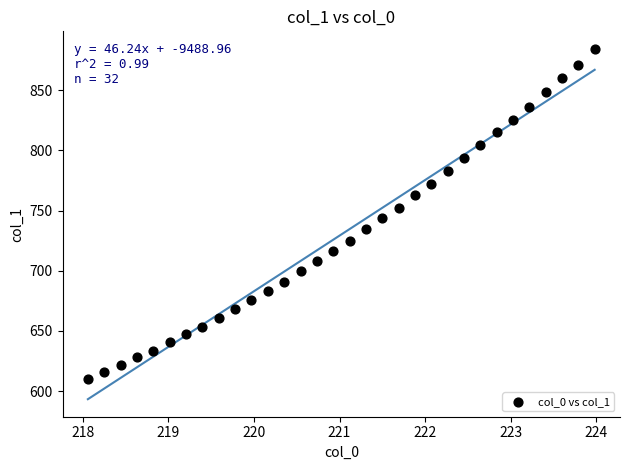

What is the range of Y values (max minus min)?

274.6